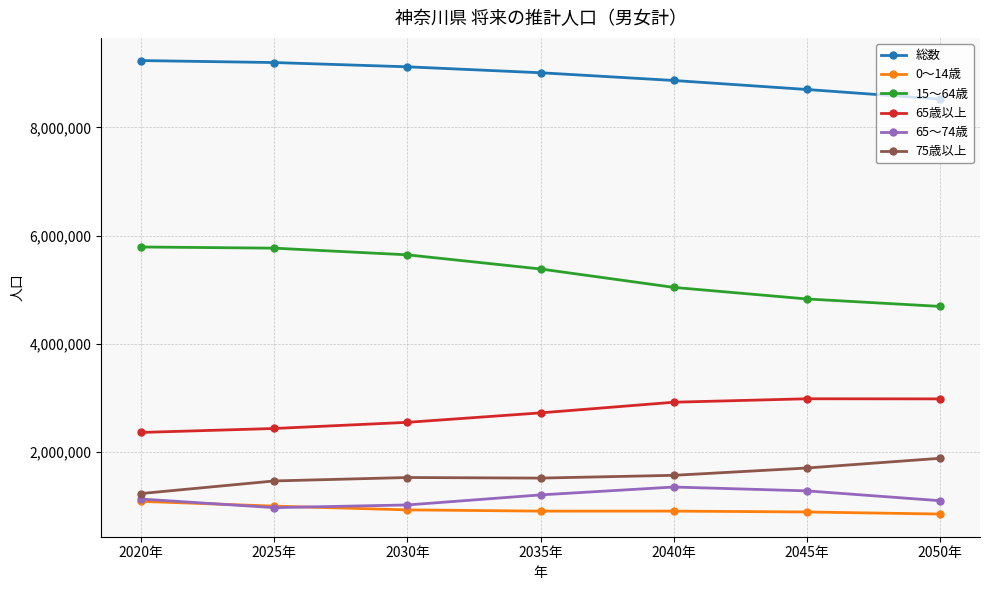

What is the label of the 3rd point from the left?

2030年